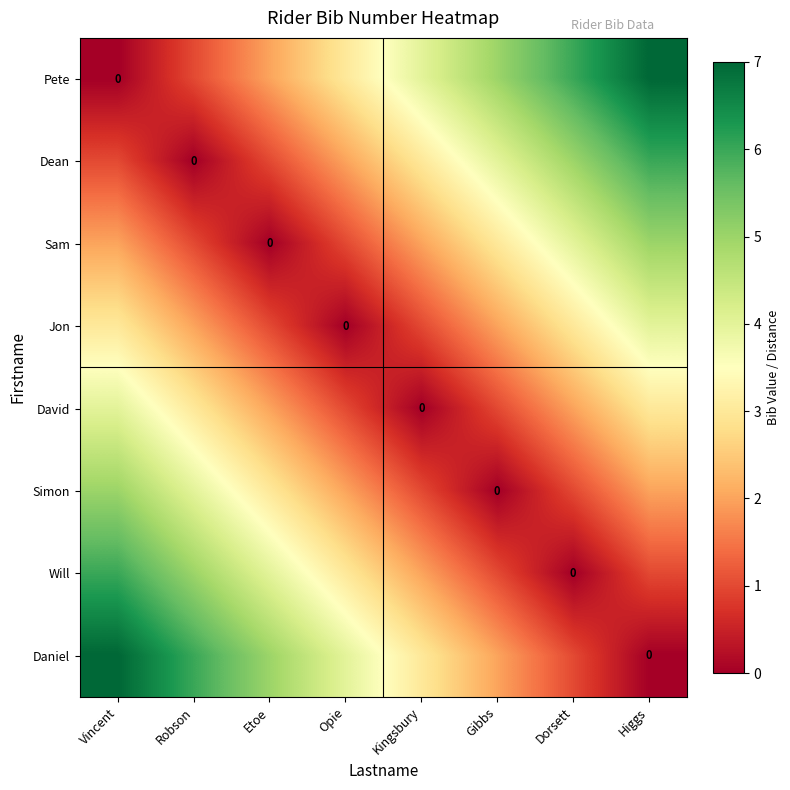

What is the difference between the second highest and minimum values in the Dean series?

5